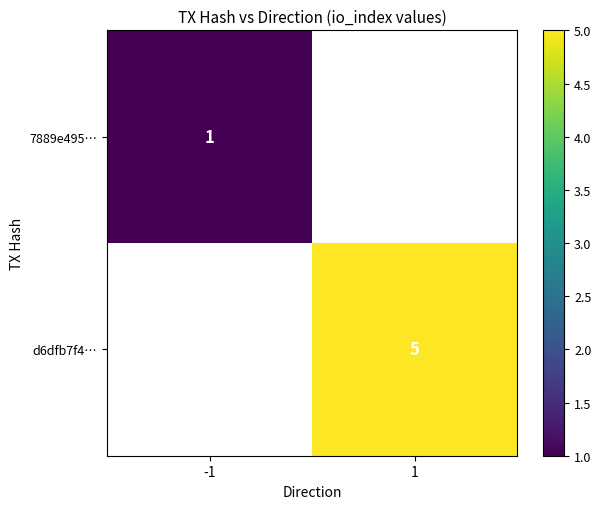

At how many categories does at least one series exceed 3?

1